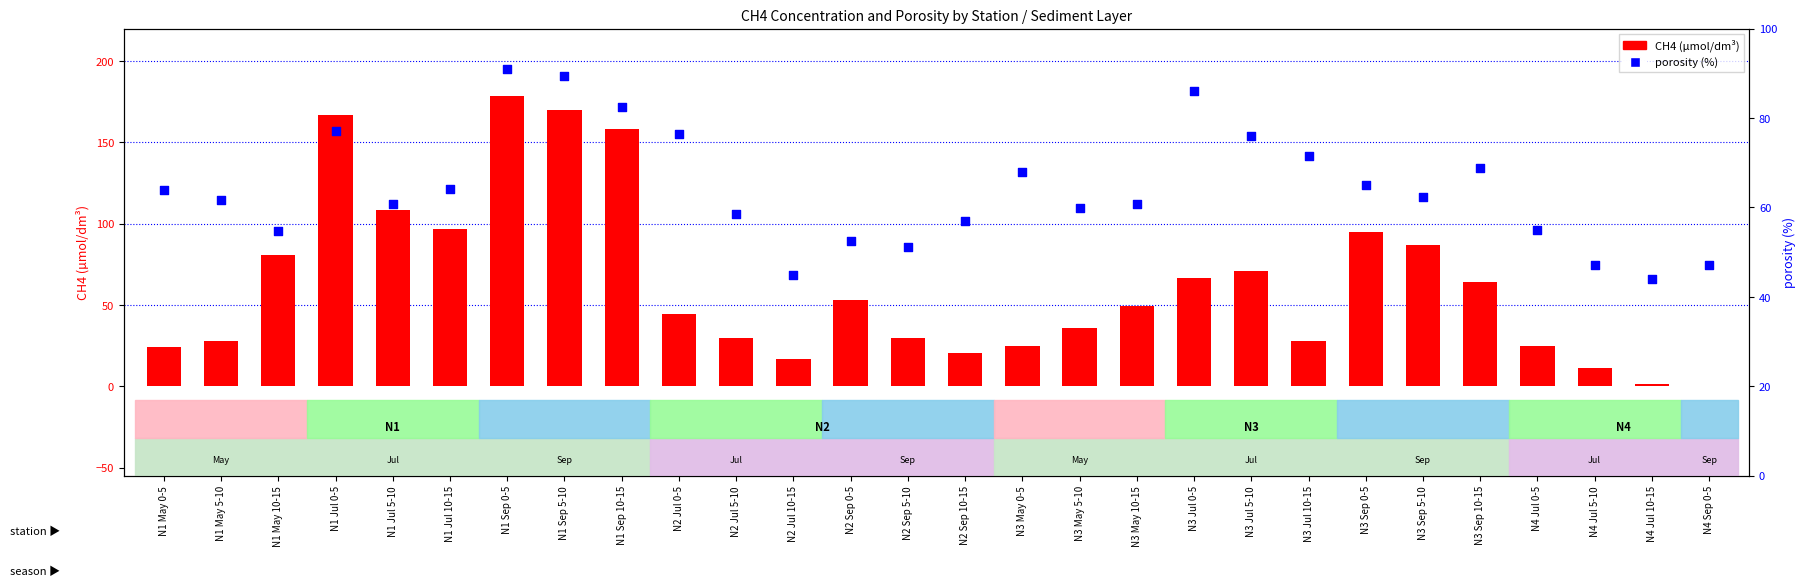

Which series contains the lowest Y value?

CH4 (µmol/dm³)